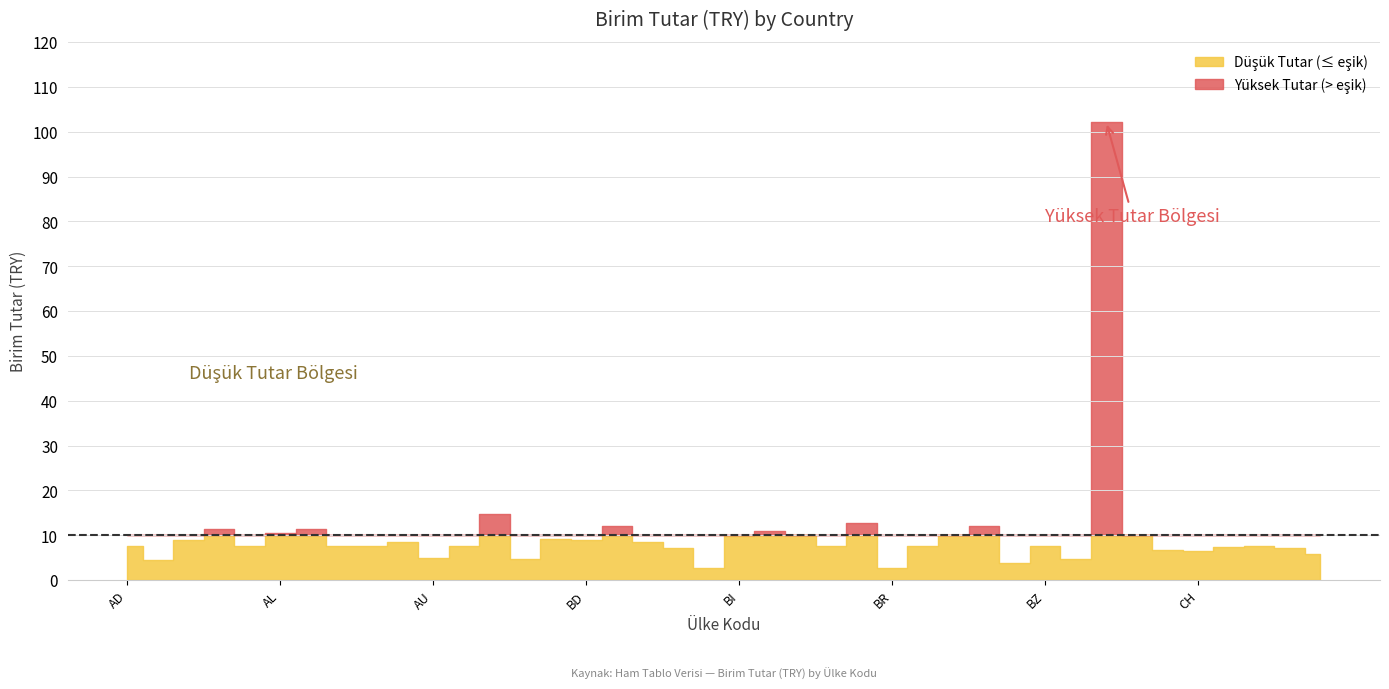

Does the chart have visible grid lines?

Yes